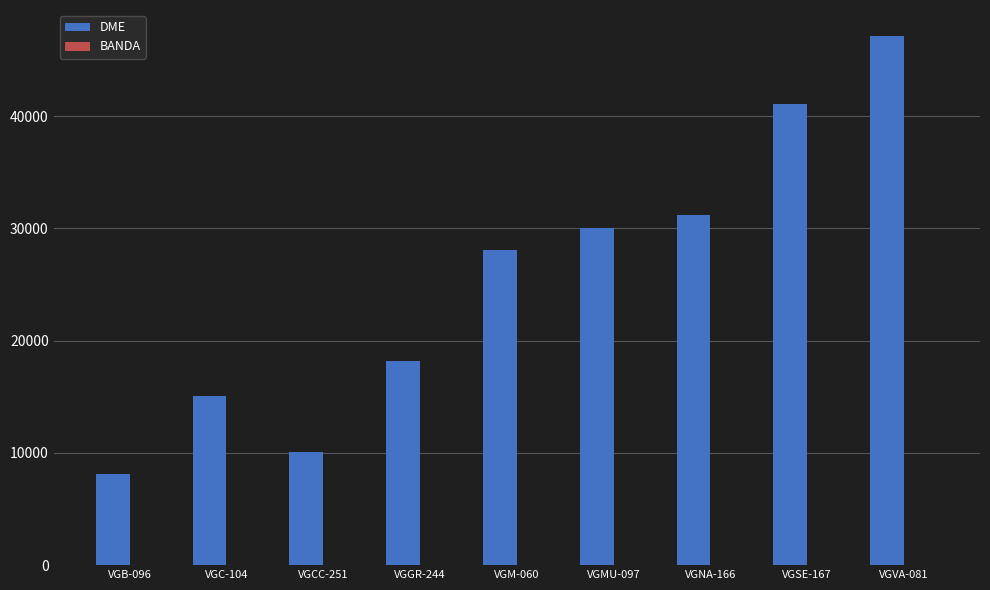

Which series has the widest spread of values?

DME